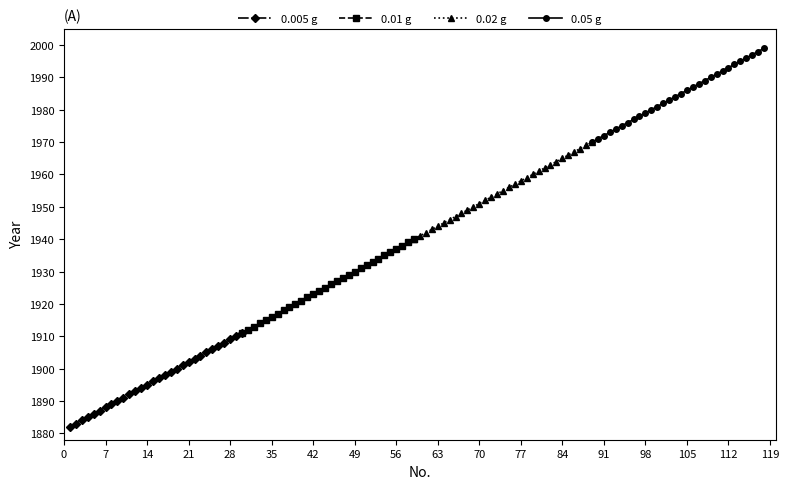

Which series has the largest range (max minus min)?

0.005 g